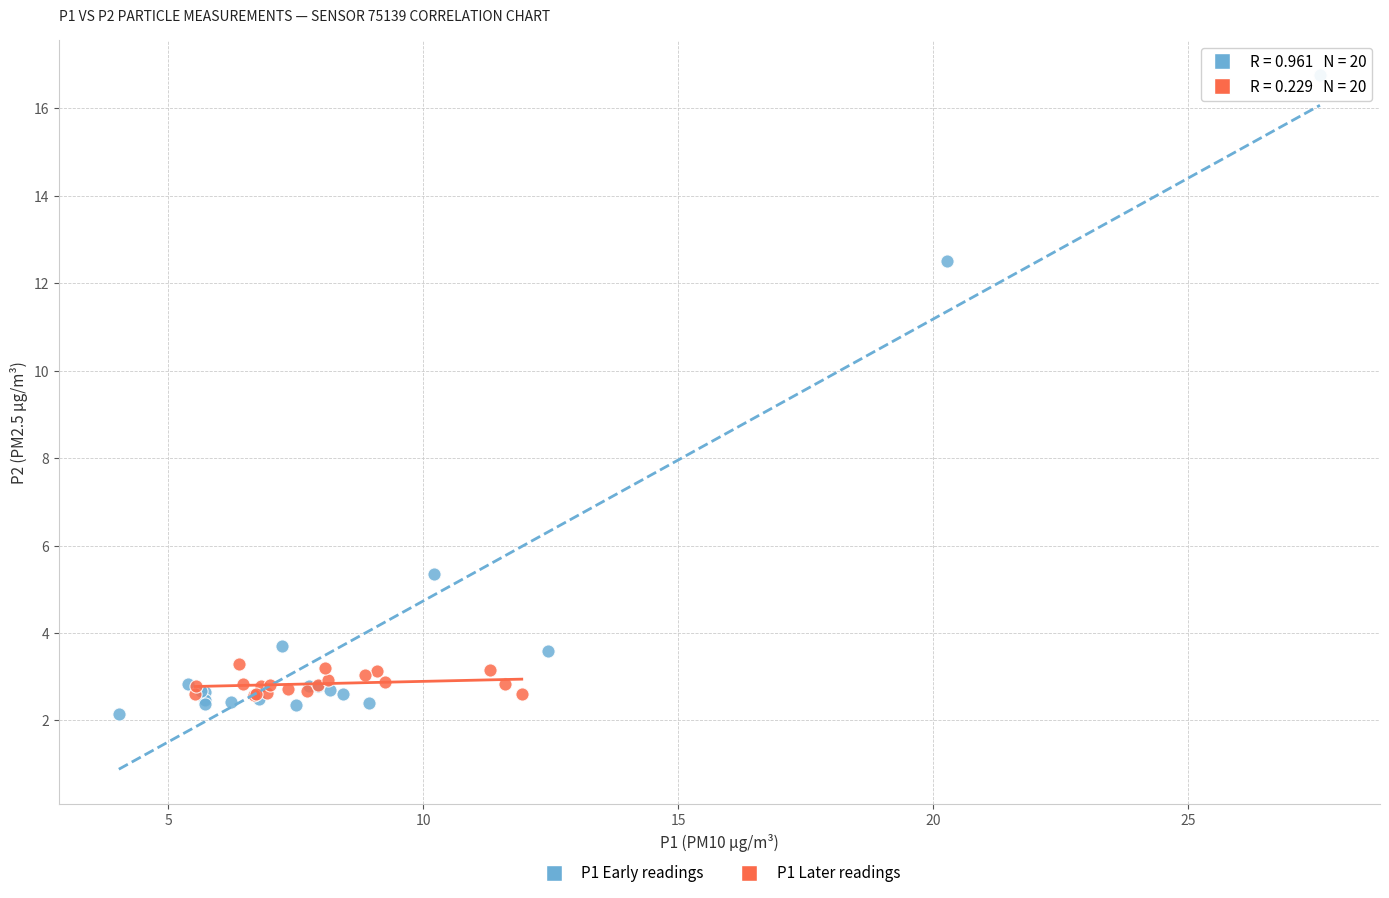

Which series has the widest spread of Y values?

P1 Early readings